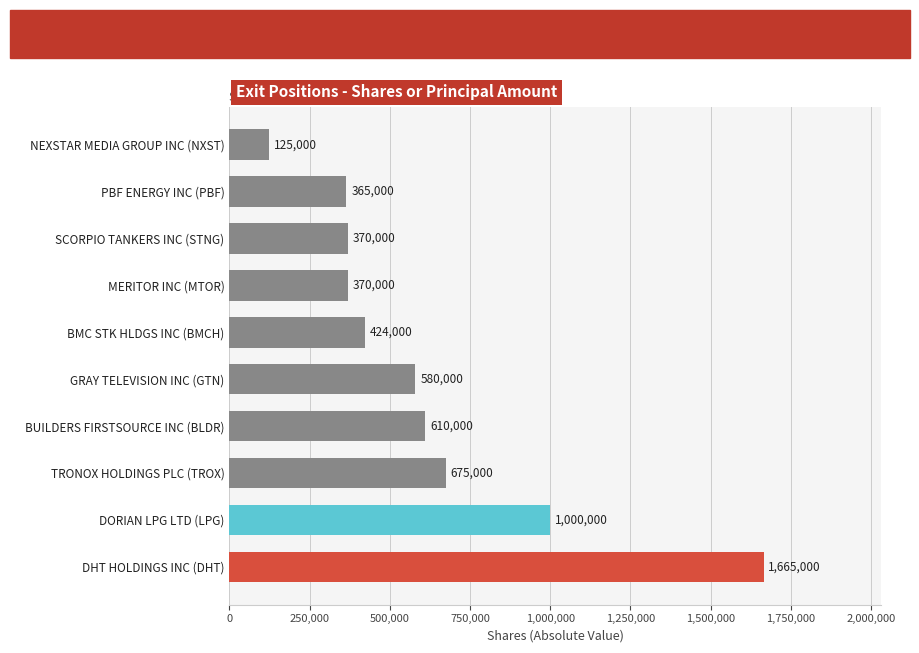

Are the bars horizontal?

Yes